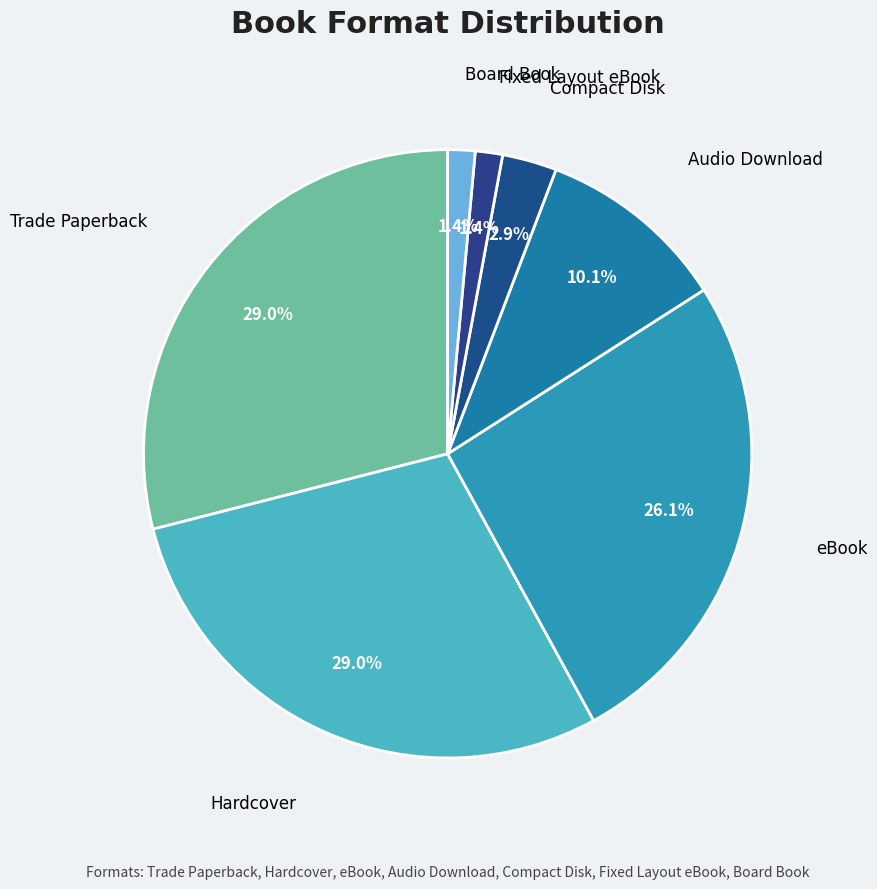

Approximately how many times larger is the value at Audio Download compared to Compact Disk?

3.5